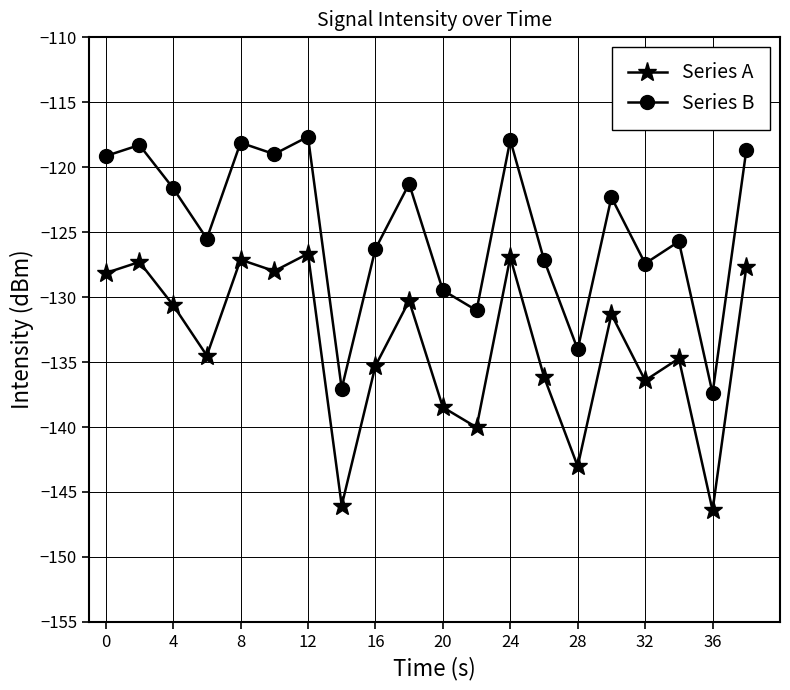

Which series has the largest total across all categories?

Series B